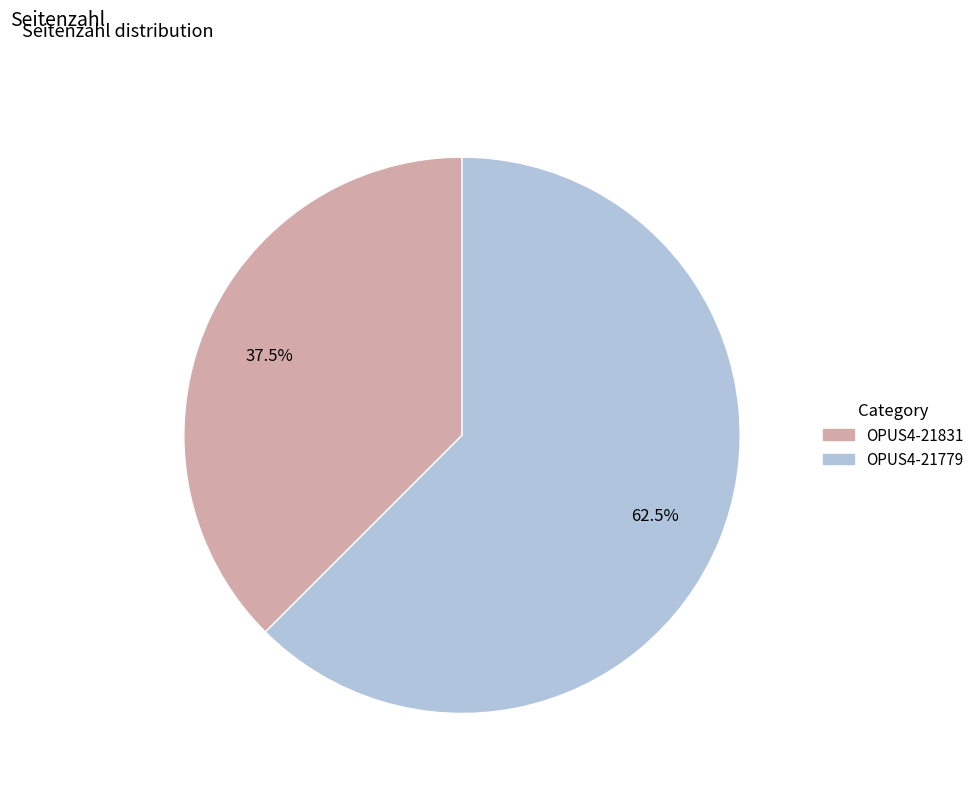

Does any single category account for the majority?

Yes